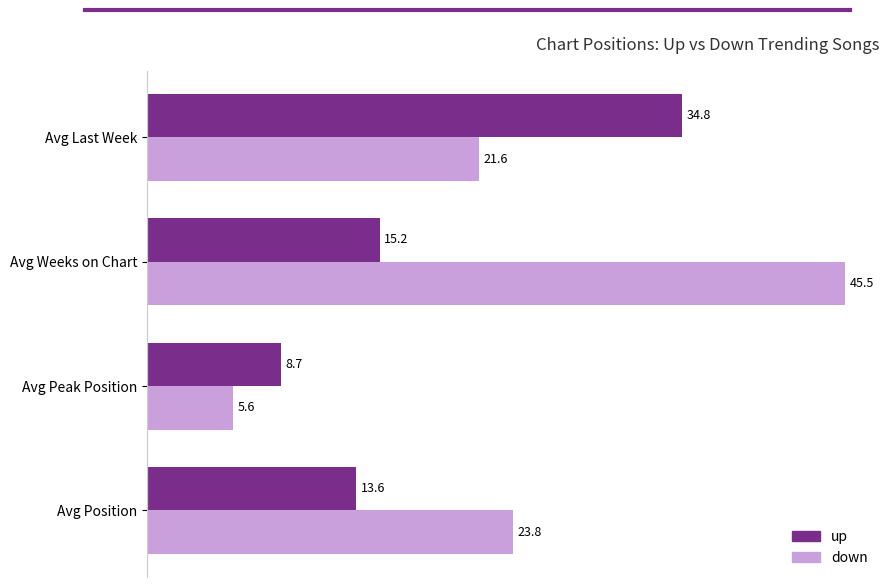

Which label corresponds to the smallest value in the chart?

Avg Peak Position